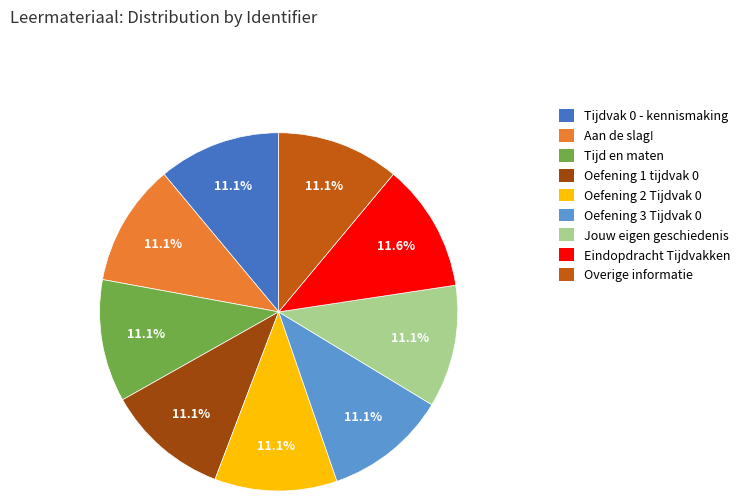

To the nearest percent, what is the average slice percentage?

11%